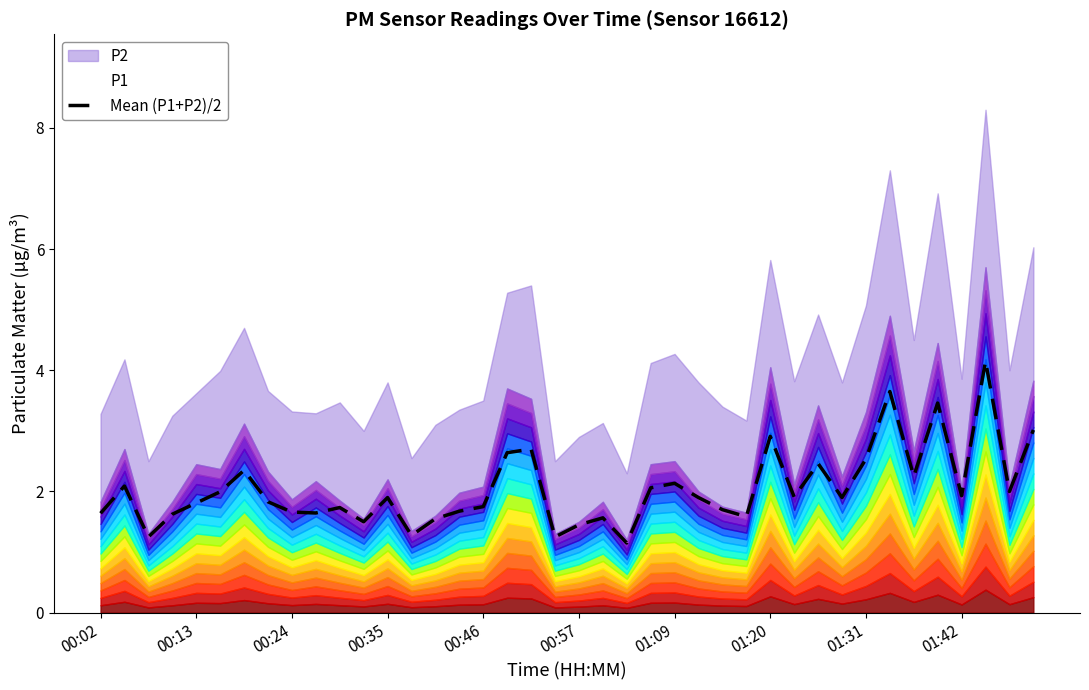

What is the highest value of the Mean (P1+P2)/2 series?

4.2